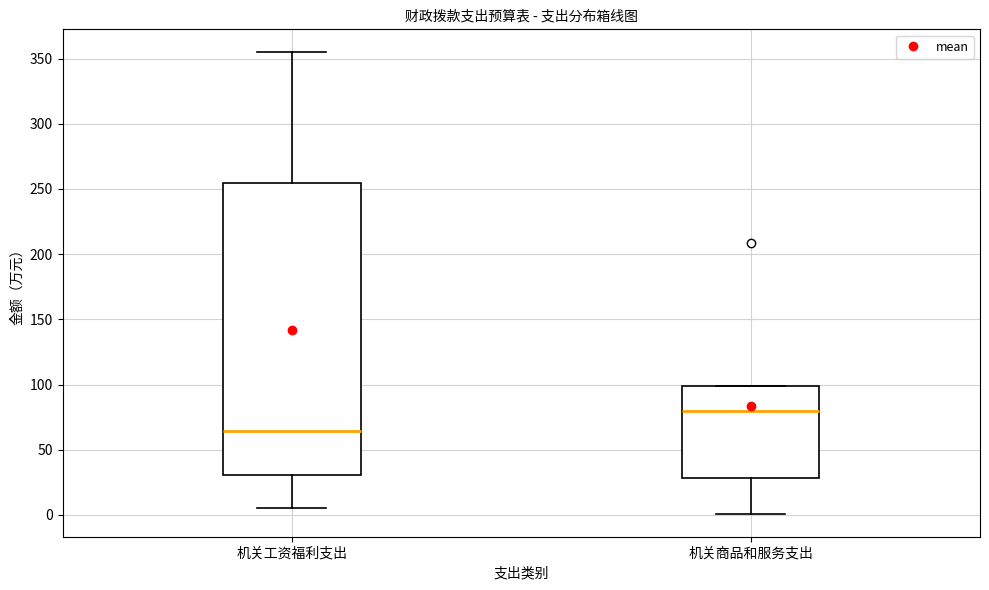

Reading left to right, transcribe this box plot: for each box, give where its median line is, the range the box spans, and where its two whiskers end, as read against the y-axis. The values are not printed on the chart, so give them approximately, as read against the axis.

机关工资福利支出: median 65, box 30 to 255, whiskers 5 to 355
机关商品和服务支出: median 80, box 30 to 100, whiskers 0 to 100